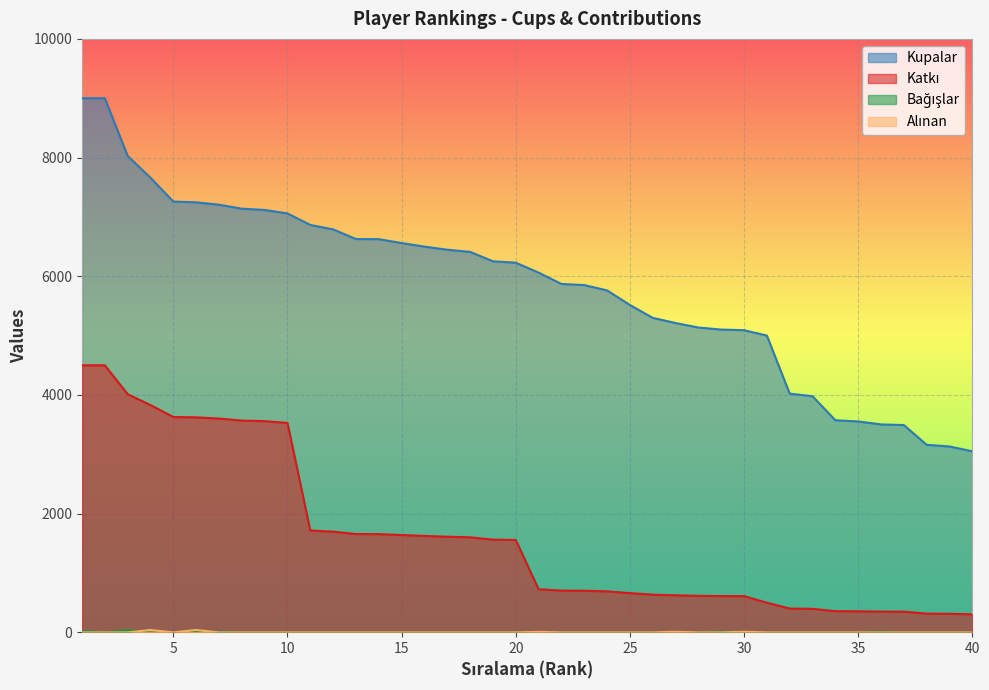

What is the value of the Alınan point at the 4th from the left?

40